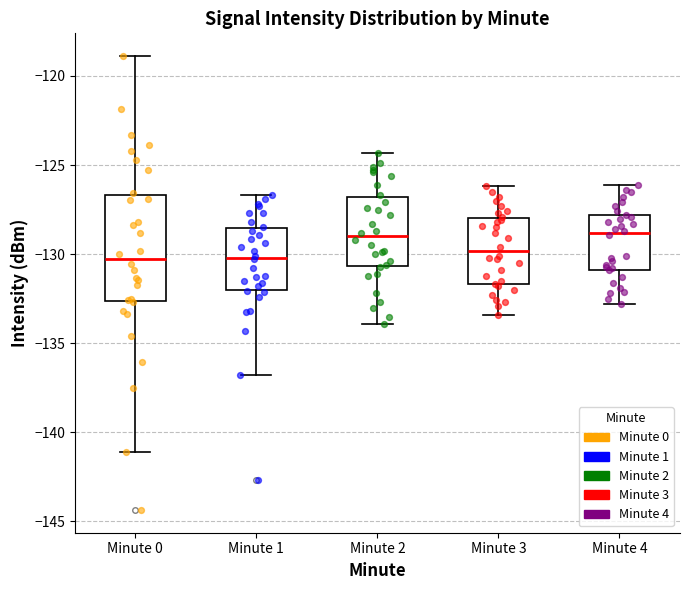

Reading left to right, transcribe this box plot: for each box, give where its median line is, the range the box spans, and where its two whiskers end, as read against the y-axis. The values are not printed on the chart, so give them approximately, as read against the axis.

Minute 0: median -130.5, box -132.5 to -126.5, whiskers -141.0 to -119.0
Minute 1: median -130.0, box -132.0 to -128.5, whiskers -137.0 to -126.5
Minute 2: median -129.0, box -130.5 to -127.0, whiskers -134.0 to -124.5
Minute 3: median -130.0, box -131.5 to -128.0, whiskers -133.5 to -126.0
Minute 4: median -129.0, box -131.0 to -128.0, whiskers -133.0 to -126.0